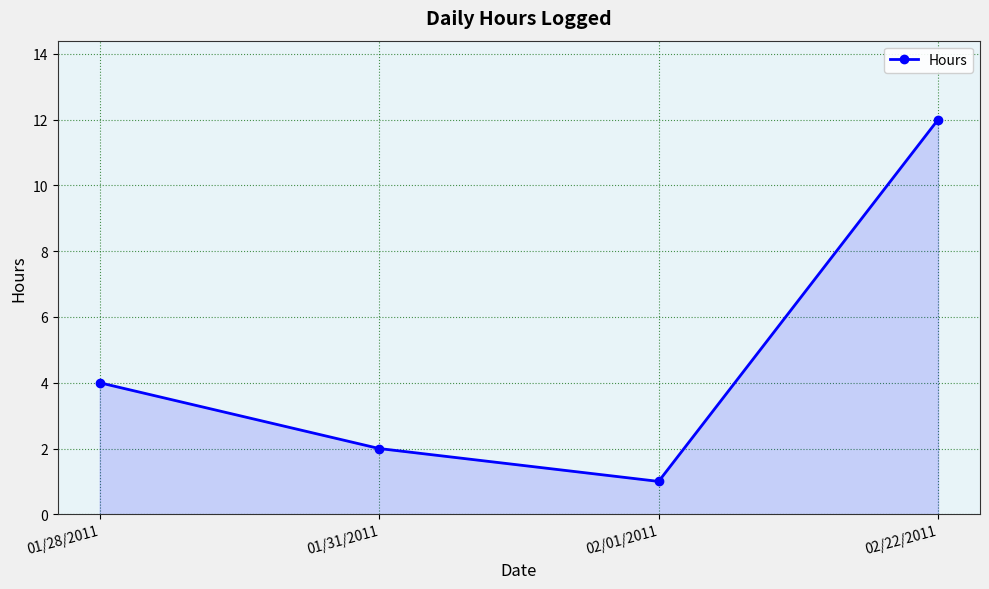

How many points are lower than both their immediate neighbors (excluding endpoints)?

1